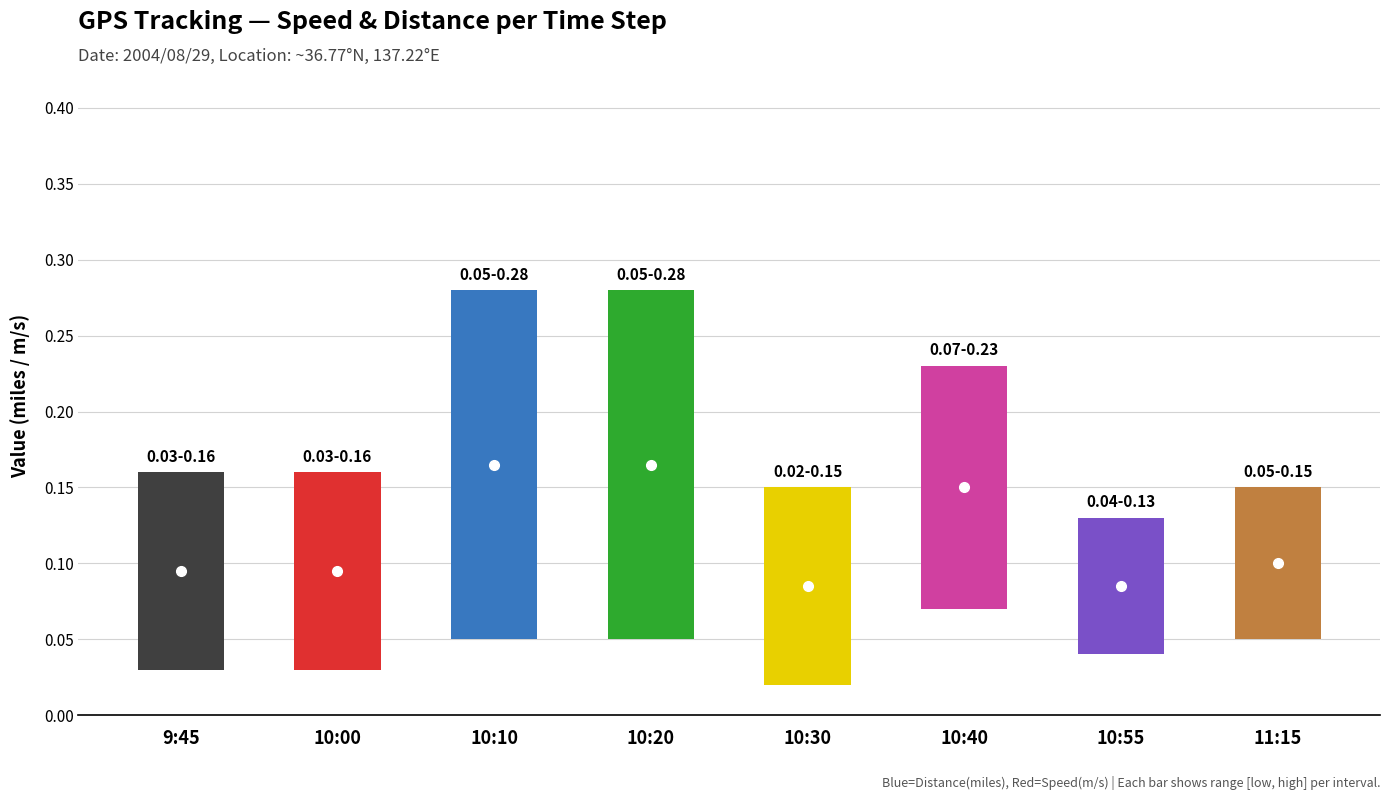

Is it true that Speed (m/s) equals 0.1 at 11:15?

True